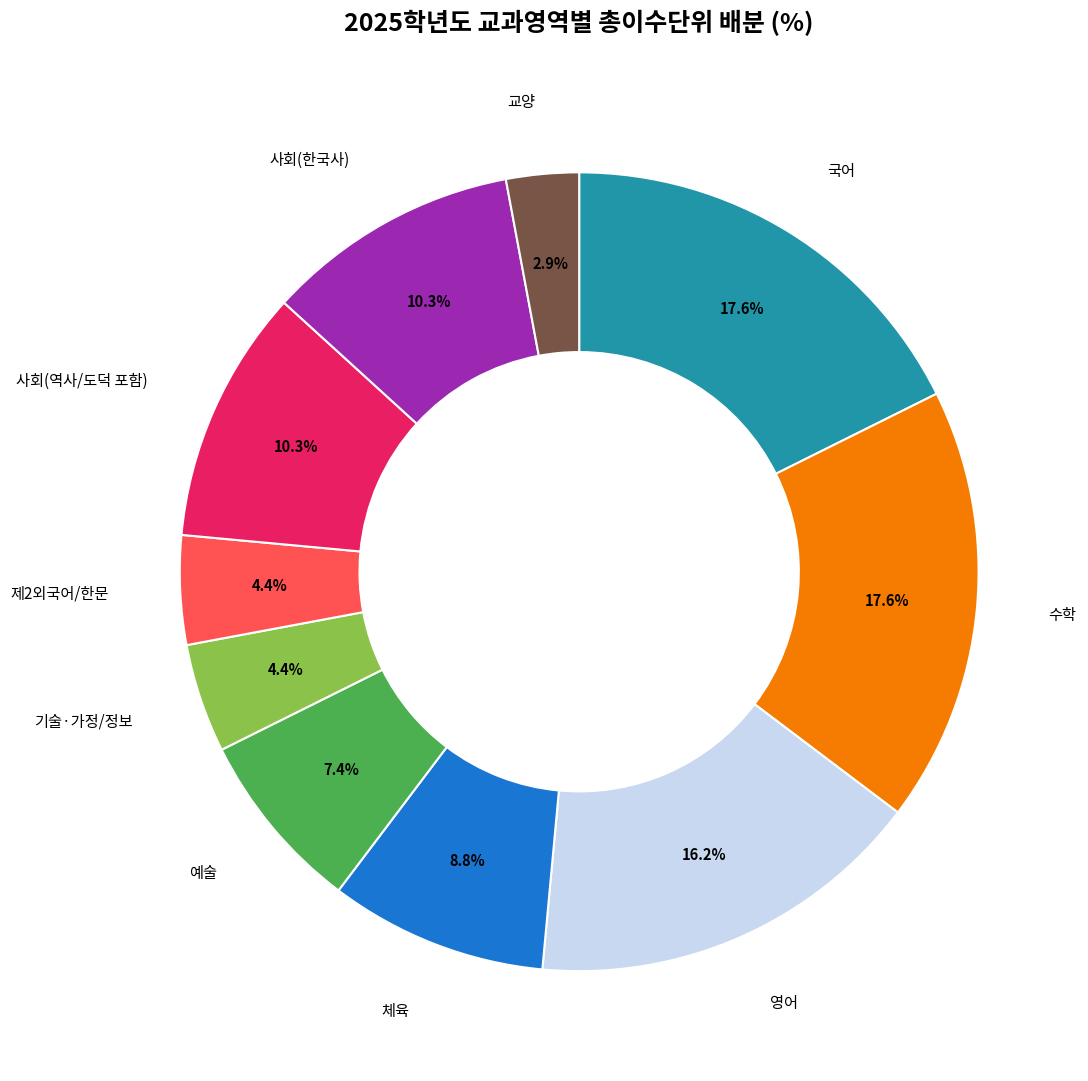

Is there any slice that represents more than half of the pie?

No